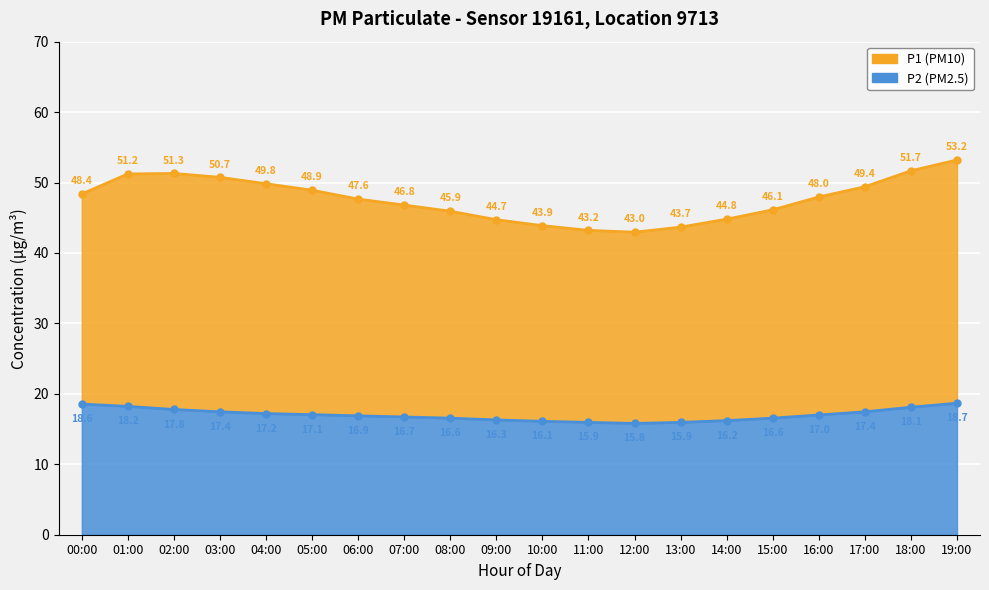

What is the label of the 2nd point from the left?

01:00